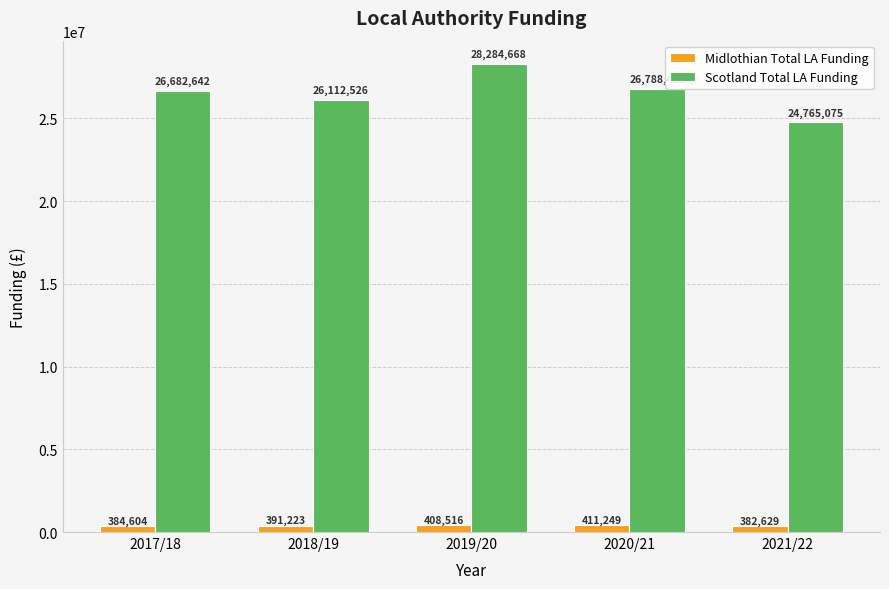

What is the total value across all series at 2017/18?

27067246.1